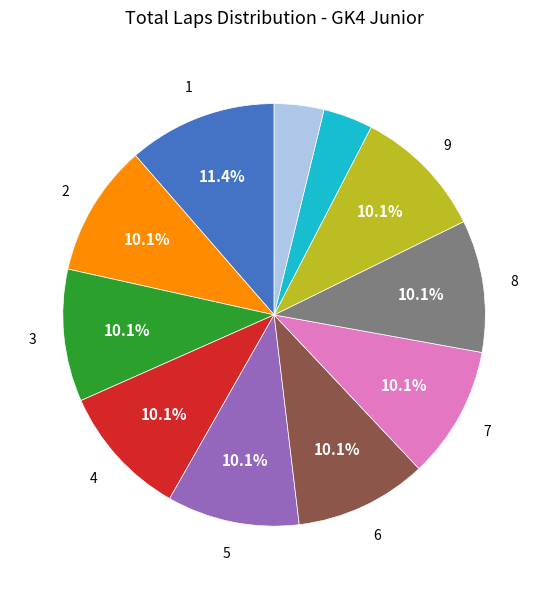

Is there any slice that represents more than half of the pie?

No